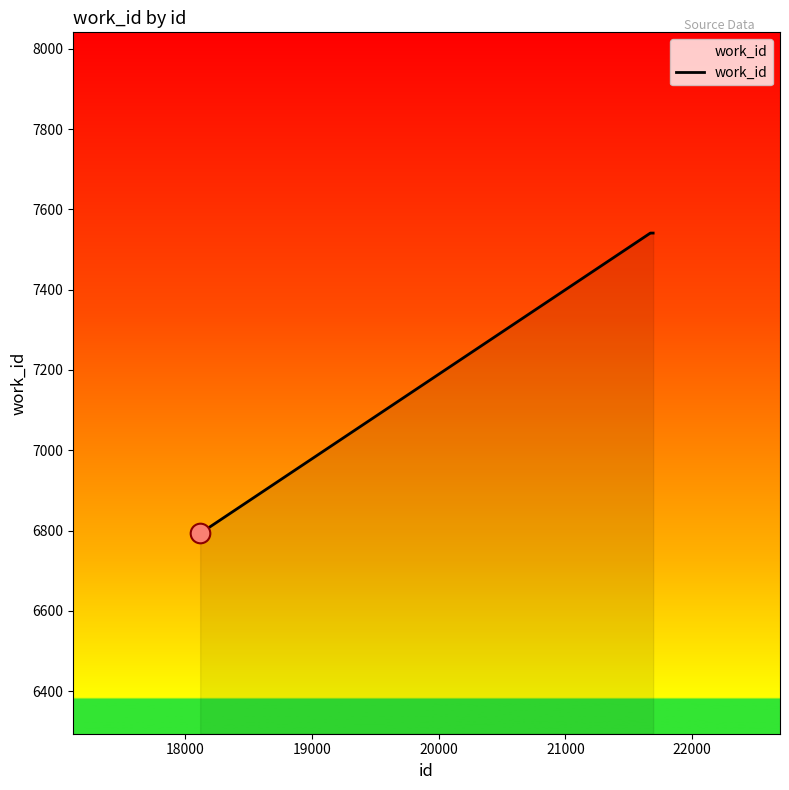

What is the smallest value displayed?

6794